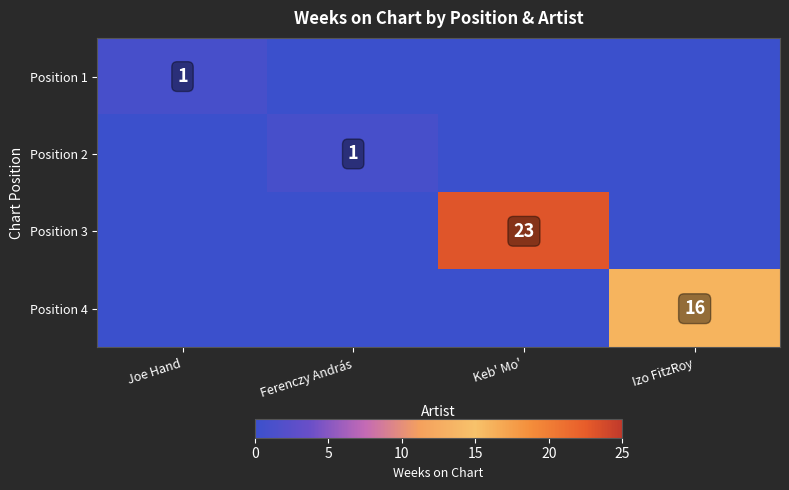

Is it true that Position 3 equals 39 at Keb' Mo'?

False